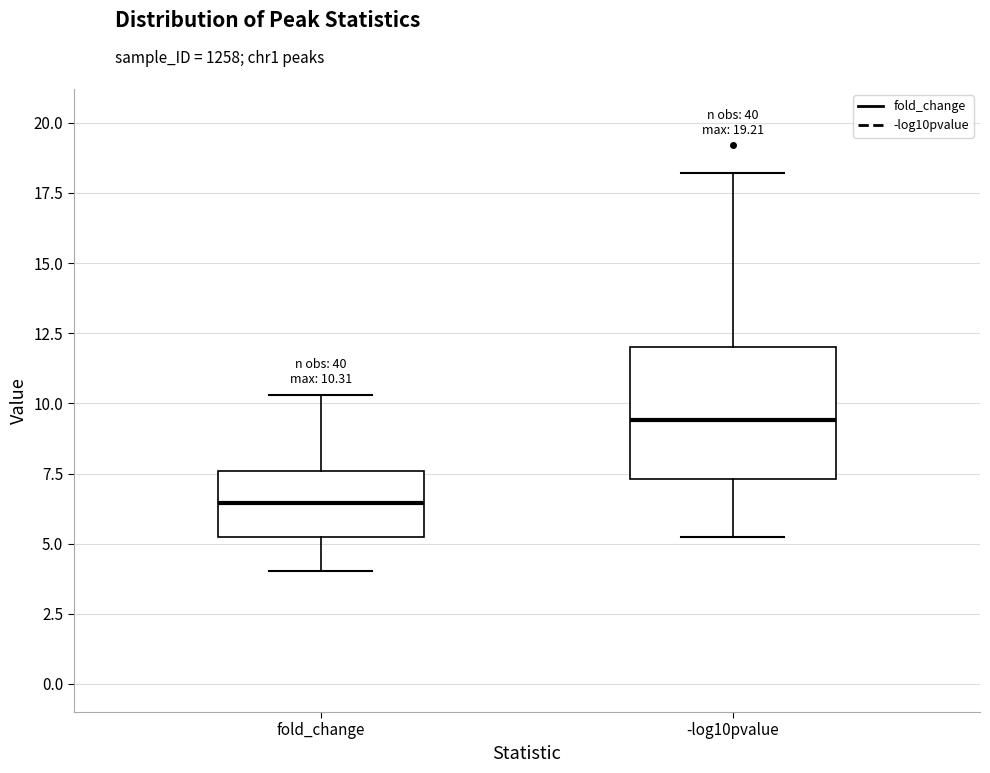

Which box has the highest median line?

-log10pvalue